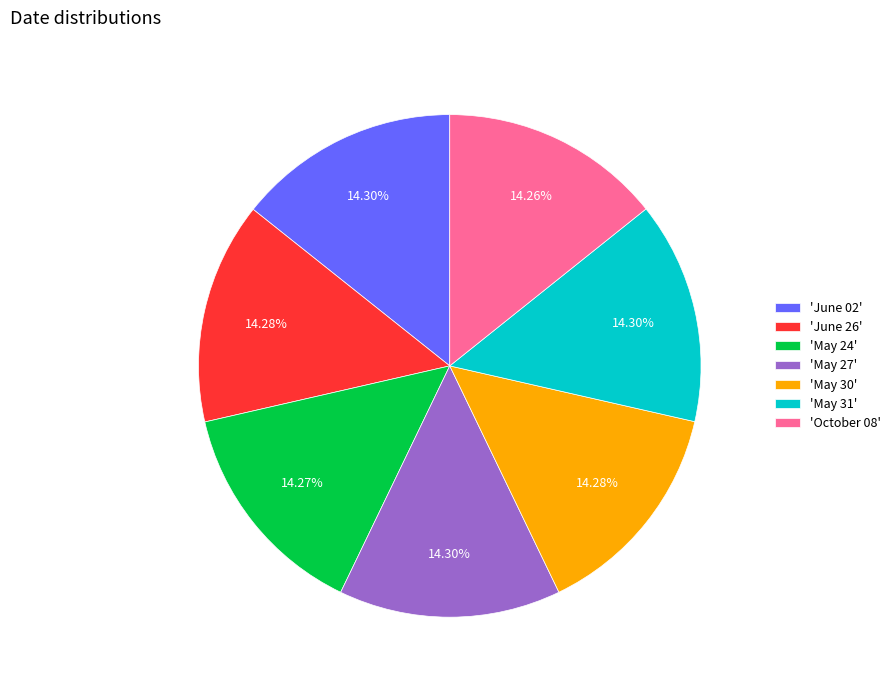

Do 'May 24' and 'June 26' together represent more than half of the pie?

No